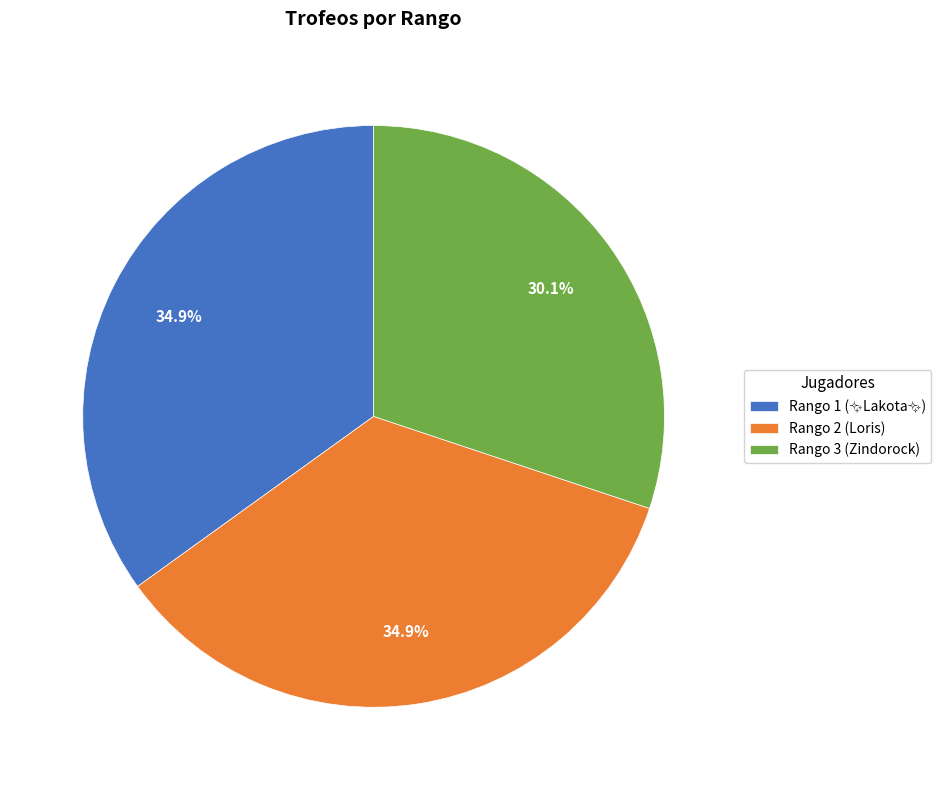

What is the ratio of the value at Rango 3 (Zindorock) to the value at Rango 2 (Loris)?

0.9